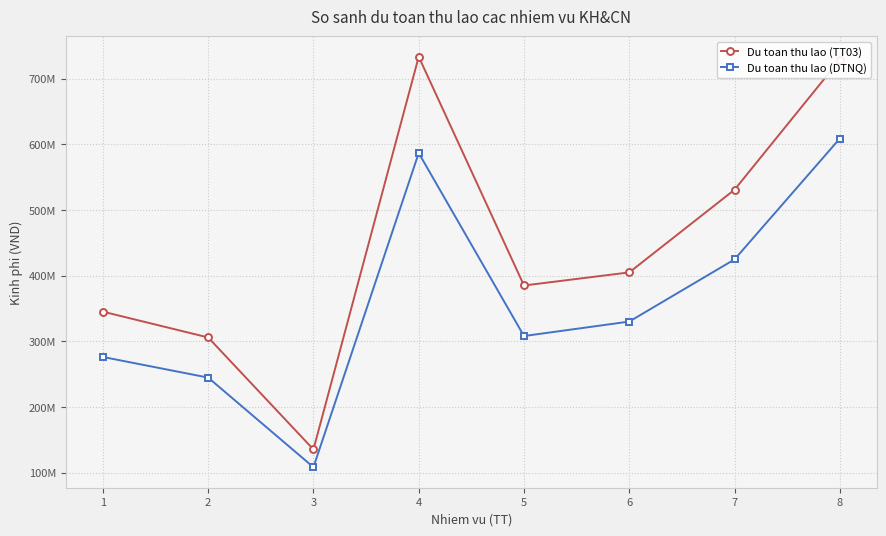

True or false: Du toan thu lao (TT03) and Du toan thu lao (DTNQ) intersect in this chart.

False